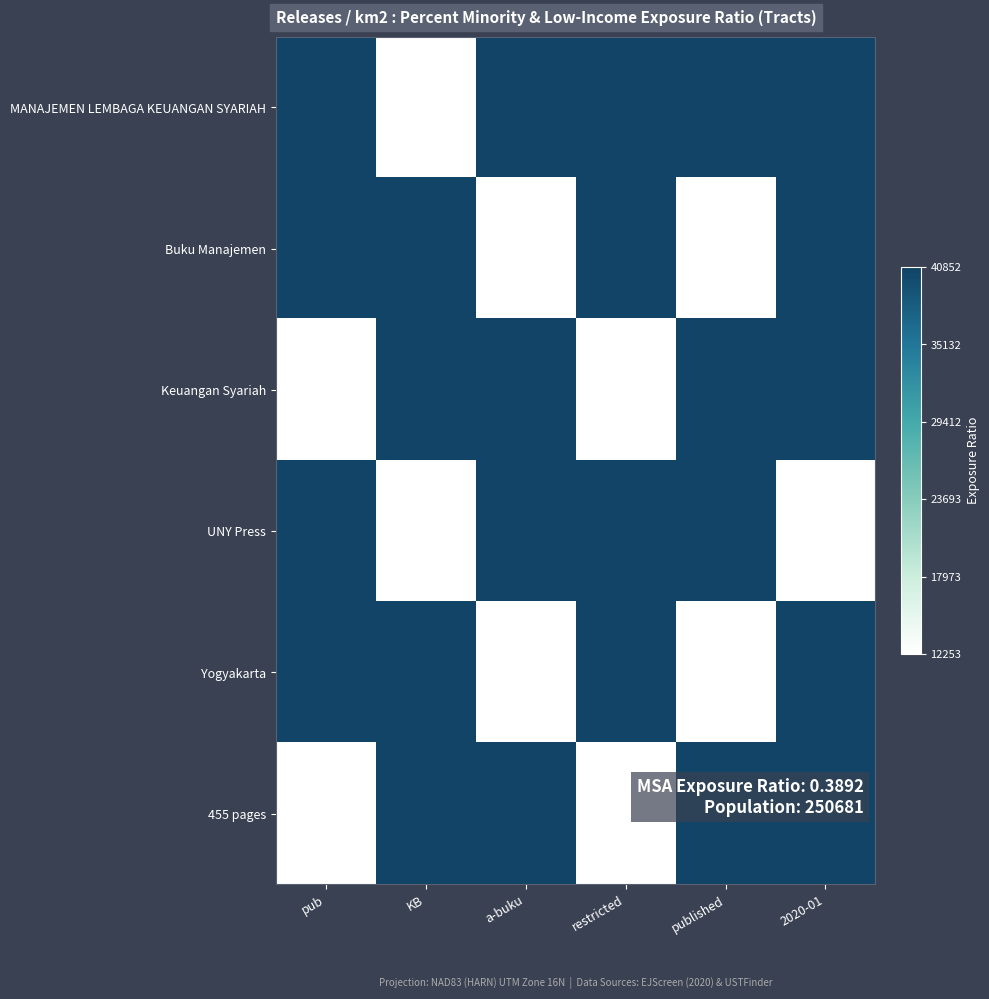

Reading left to right, transcribe all the data shown in this chart.

MANAJEMEN LEMBAGA KEUANGAN SYARIAH: pub=40852	KB=12253	a-buku=40852	restricted=40852	published=40852	2020-01=40852
Buku Manajemen: pub=40852	KB=40852	a-buku=12253	restricted=40852	published=12253	2020-01=40852
Keuangan Syariah: pub=12253	KB=40852	a-buku=40852	restricted=12253	published=40852	2020-01=40852
UNY Press: pub=40852	KB=12253	a-buku=40852	restricted=40852	published=40852	2020-01=12253
Yogyakarta: pub=40852	KB=40852	a-buku=12253	restricted=40852	published=12253	2020-01=40852
455 pages: pub=12253	KB=40852	a-buku=40852	restricted=12253	published=40852	2020-01=40852